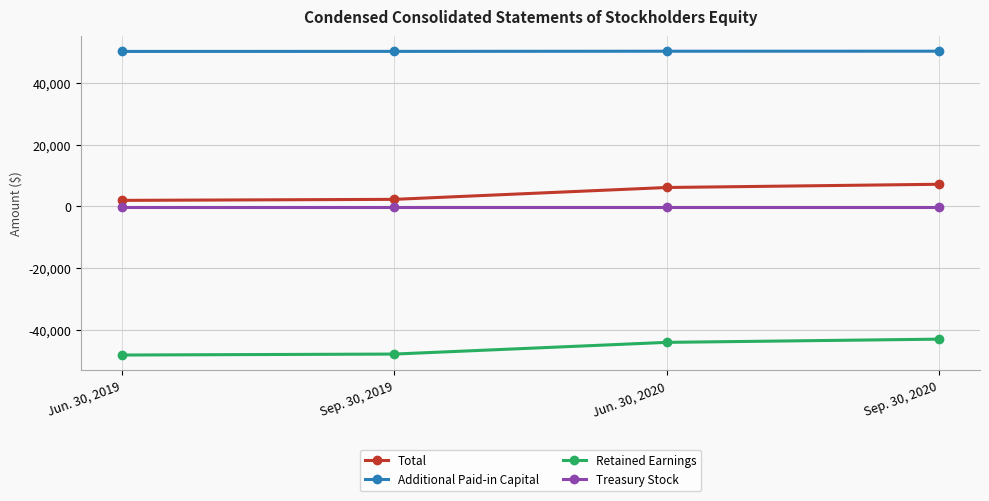

What is the maximum value for Total?

7116